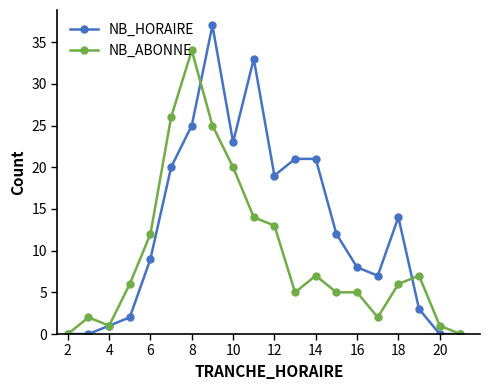

Which series has the largest total across all categories?

NB_HORAIRE